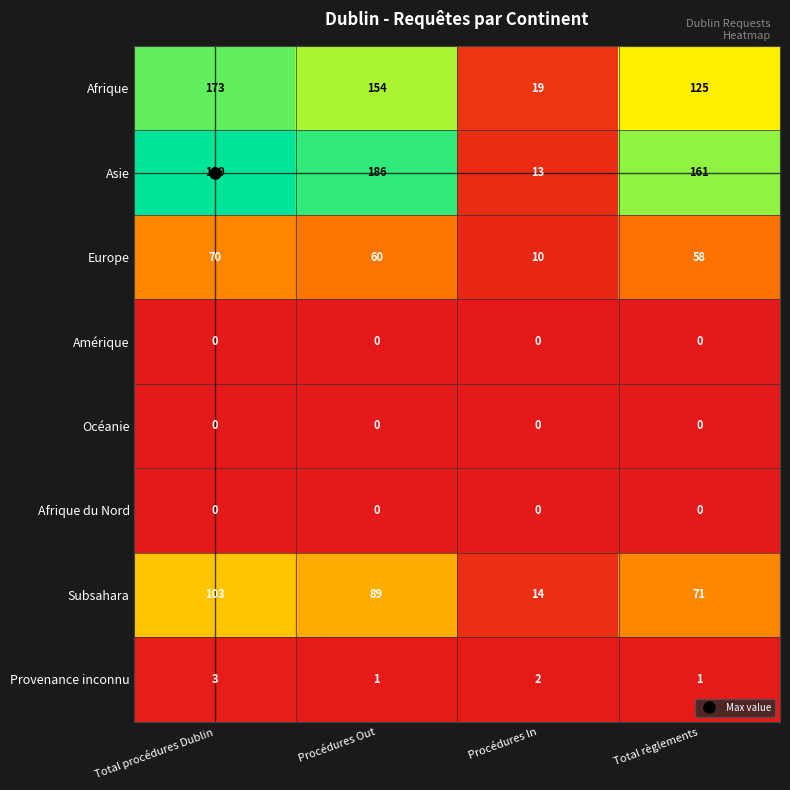

At how many categories does at least one series exceed 60?

3